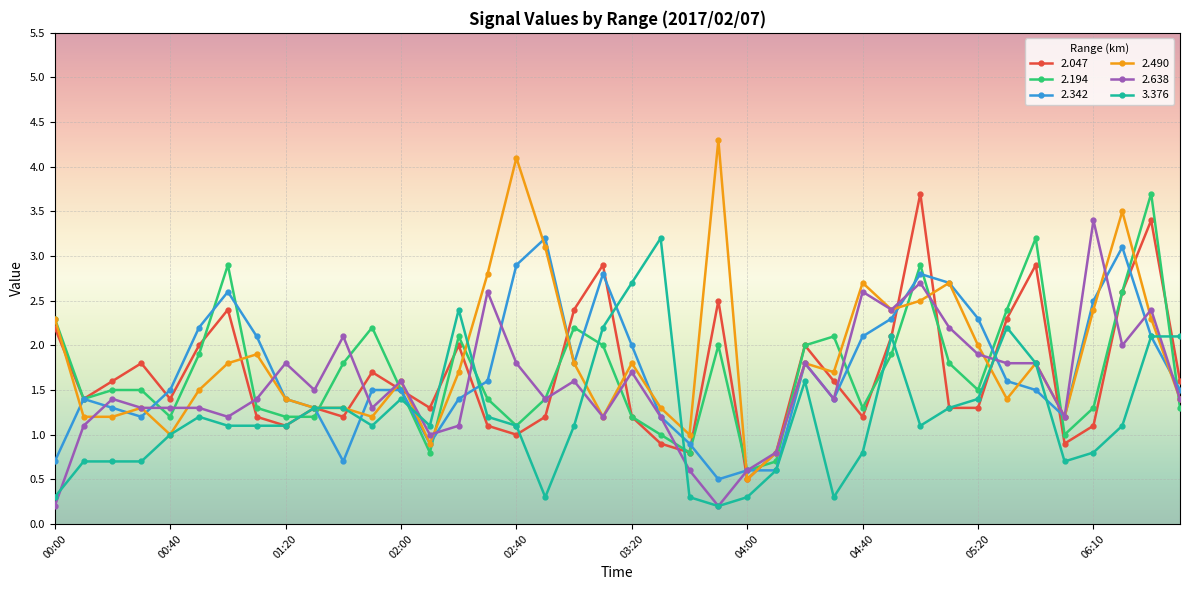

What is the greatest value displayed?

4.3